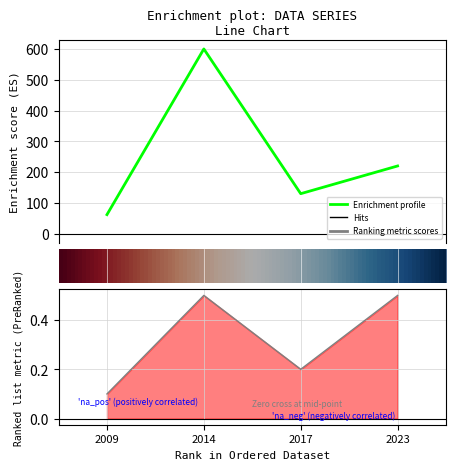

What is the lowest value of the Ranking metric (PreRanked) series?

0.1